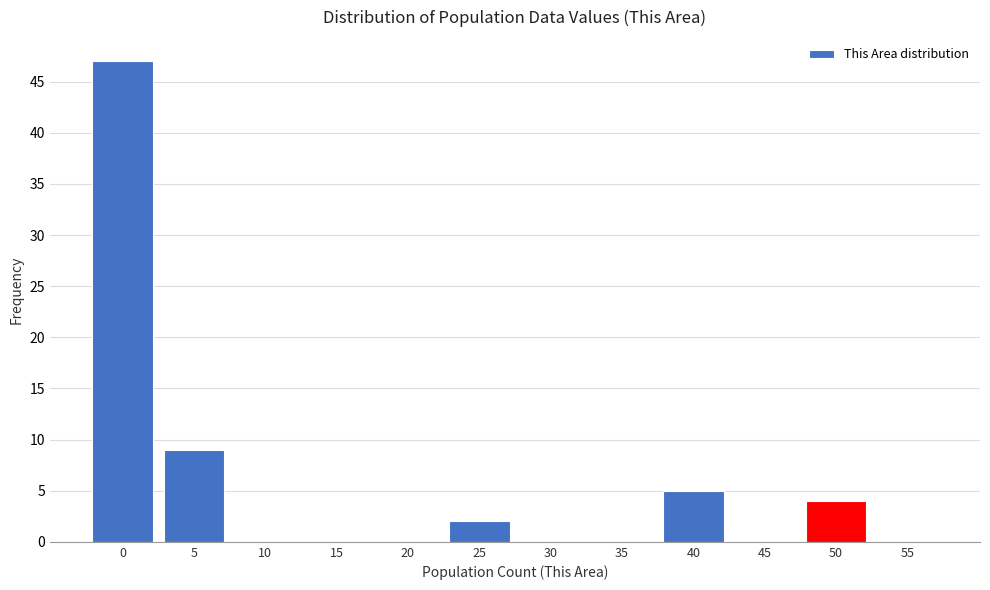

Reading left to right, what are all the values shown in this chart?

0=47	5=9	10=0	15=0	20=0	25=2	30=0	35=0	40=5	45=0	50=4	55=0